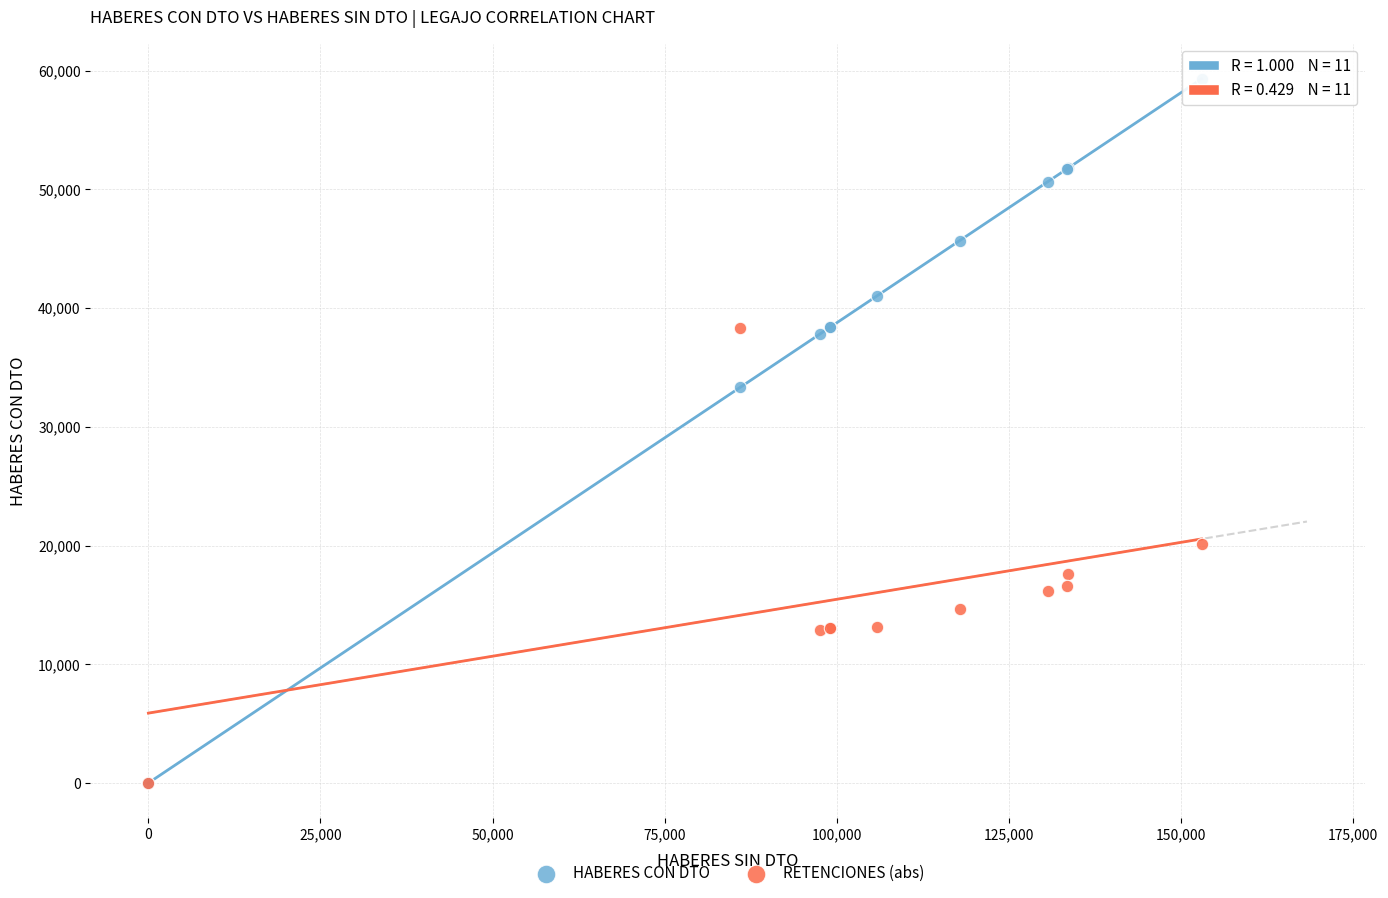

Which series contains the highest Y value?

HABERES CON DTO